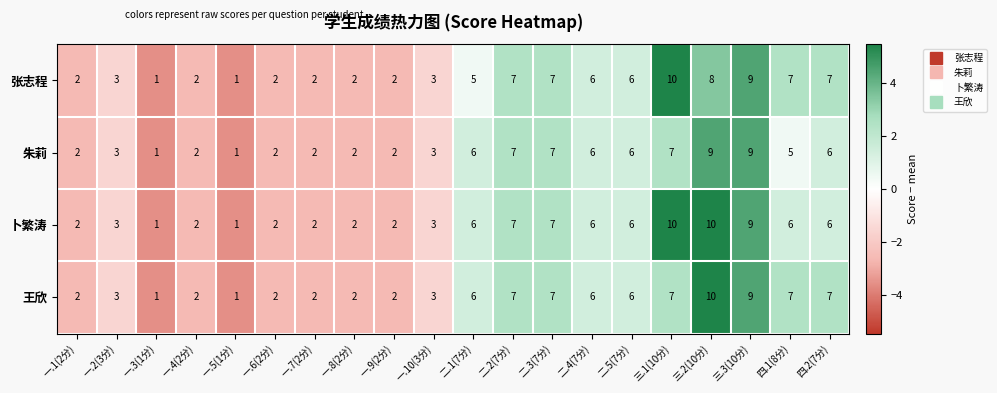

Where is 朱莉 nearest to the value 5?

四.1(8分)